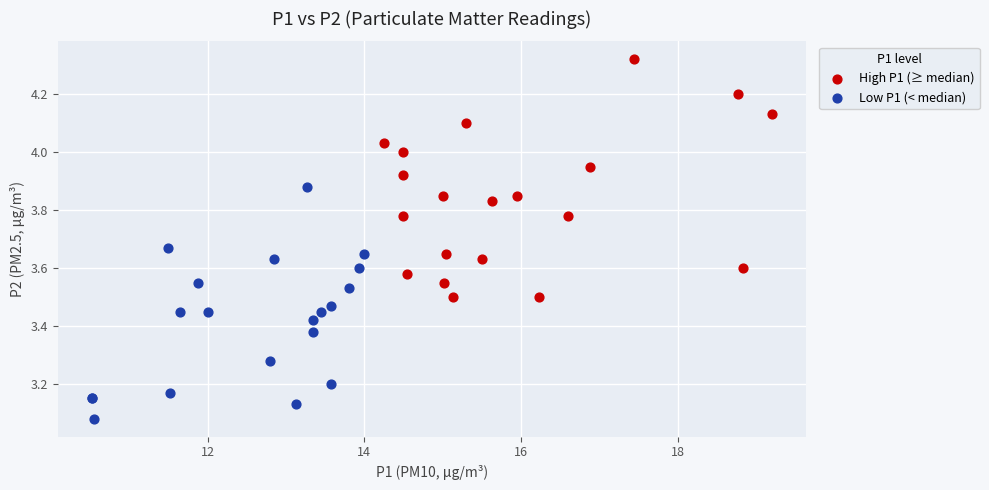

What are all the series names shown in the legend?

High P1 (≥ median), Low P1 (< median)